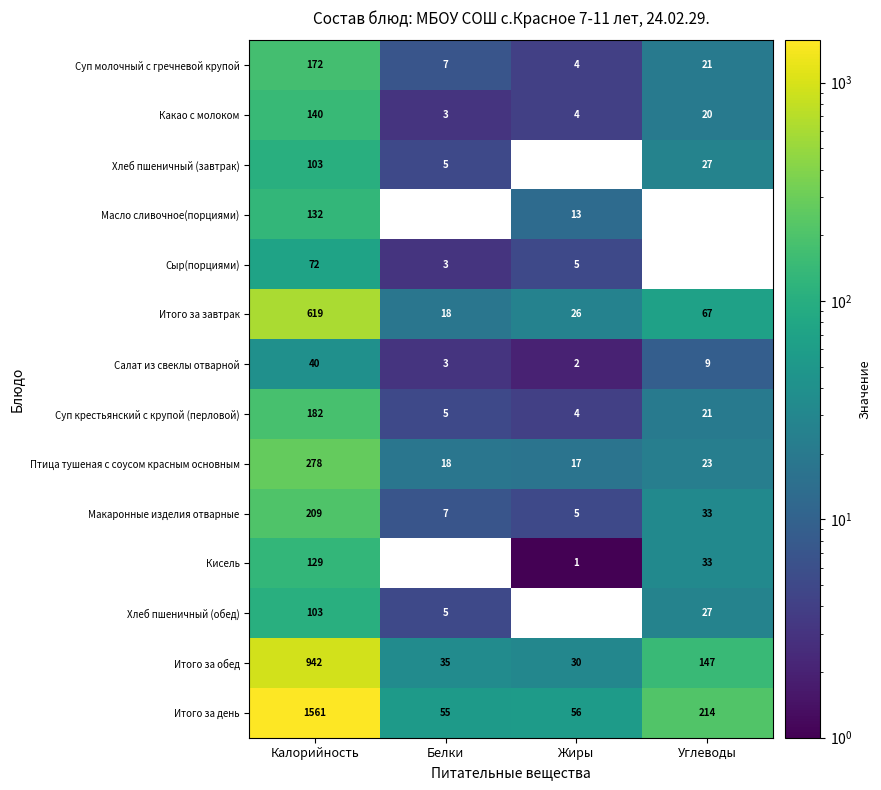

What is the difference between the second highest and second lowest values in the Хлеб пшеничный (завтрак) series?

22